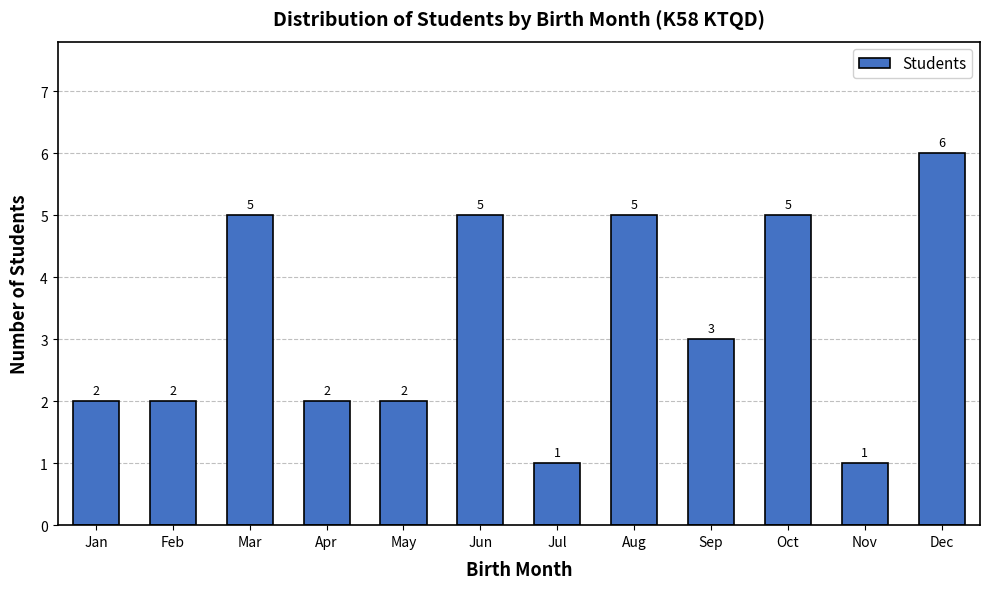

Reading left to right, what are all the values shown in this chart?

2	2	5	2	2	5	1	5	3	5	1	6